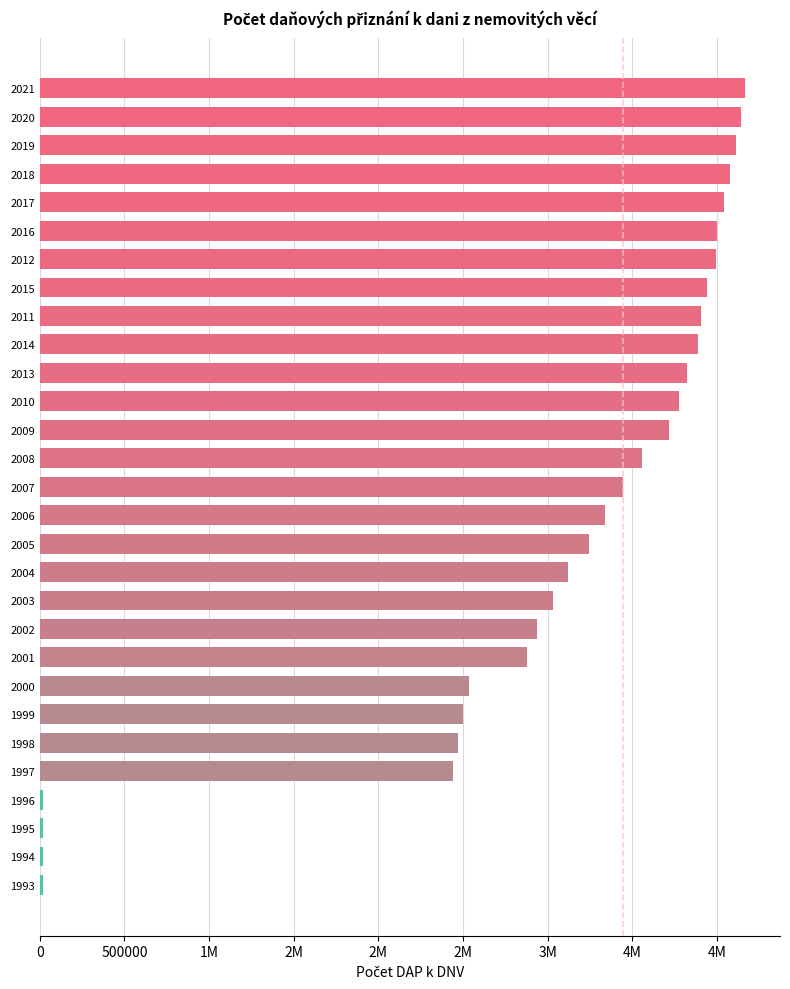

Does the chart contain any negative values?

No